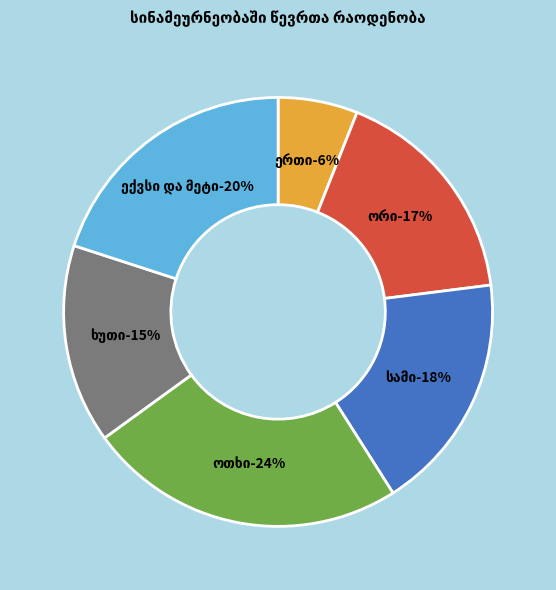

Is it true that სამი is 6% of the pie?

False